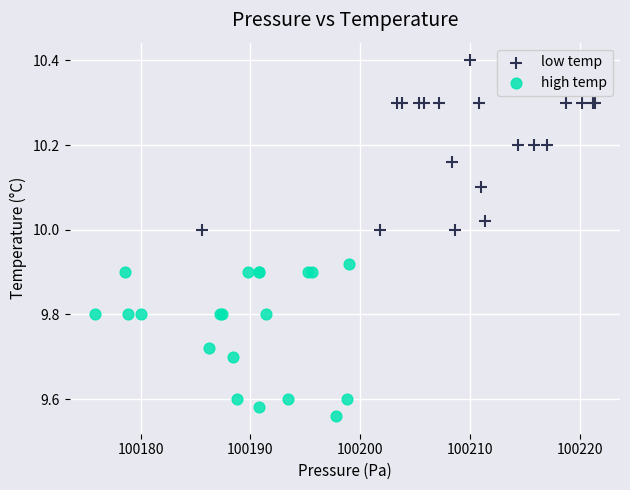

What are all the series names shown in the legend?

low temp, high temp